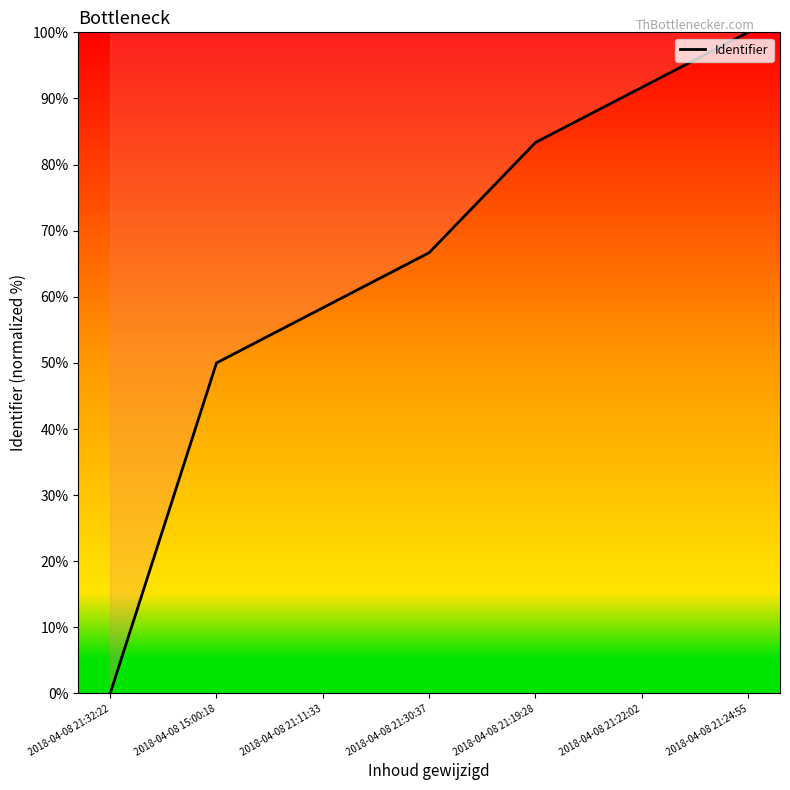

Reading left to right, transcribe all the data shown in this chart.

0.0	50.0	58.3	66.7	83.3	91.7	100.0